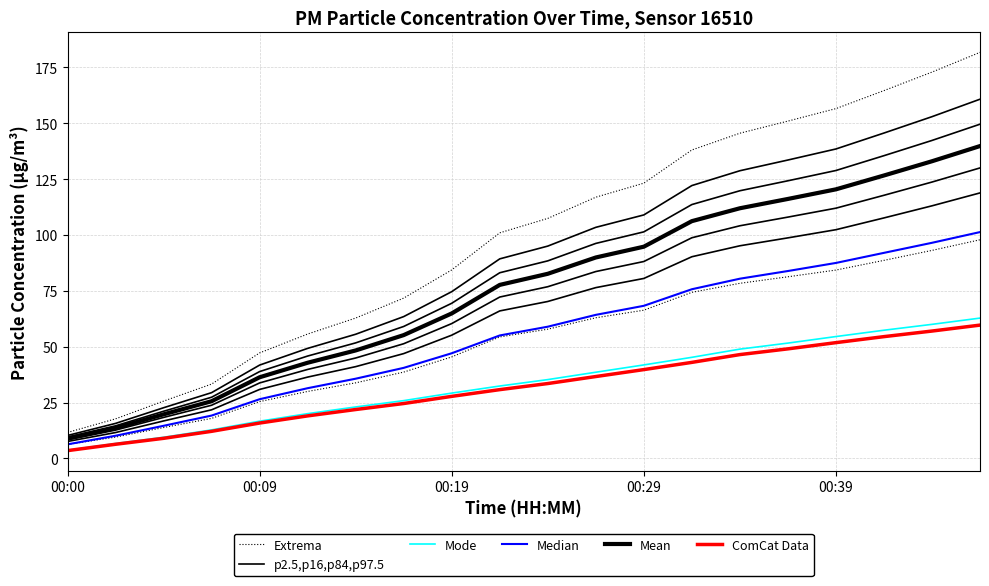

What is the difference between the maximum and minimum values in the p2.5,p16,p84,p97.5 series?

150.5